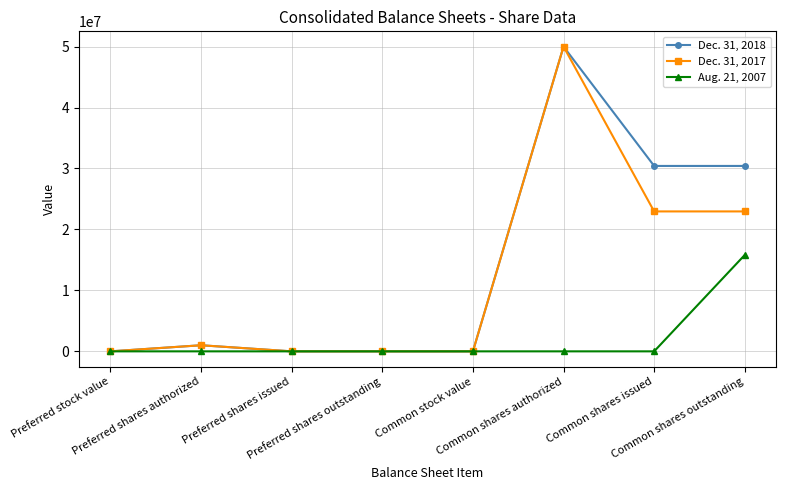

At how many categories does at least one series exceed 11291506?

3